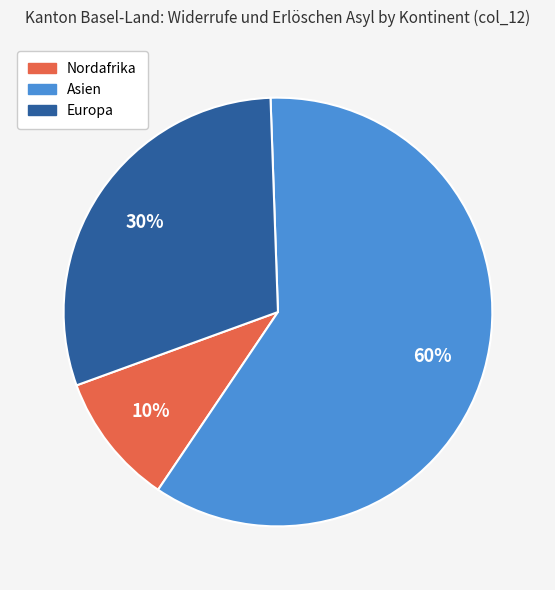

Which category accounts for the majority?

Asien